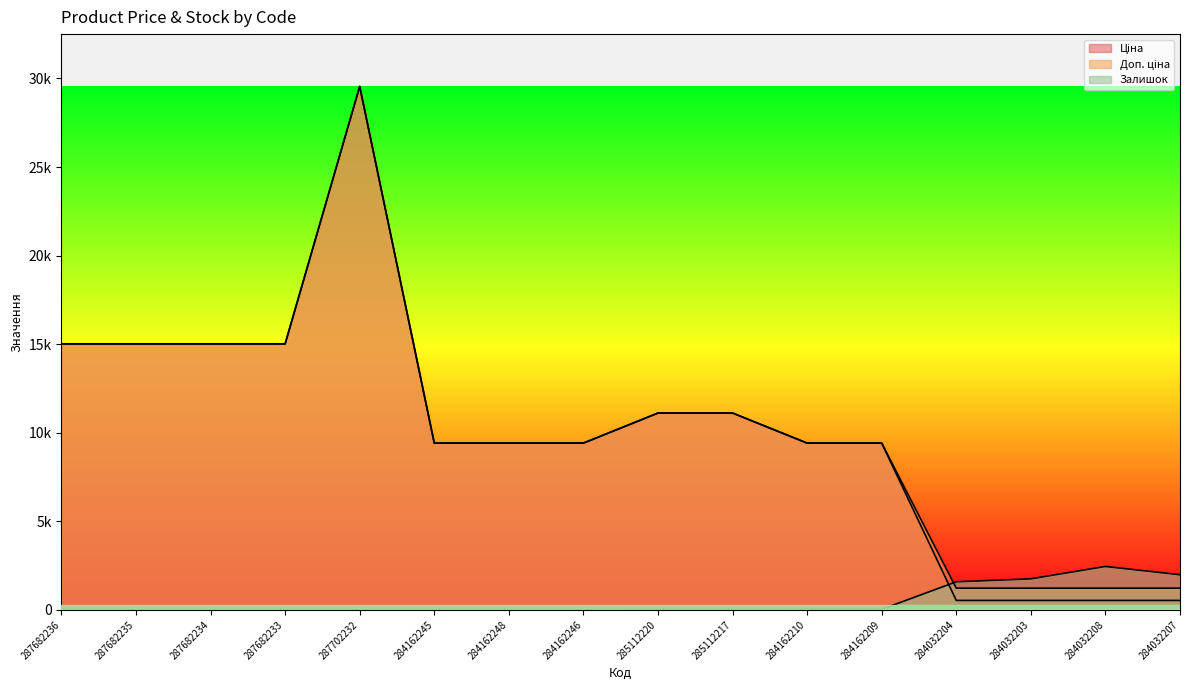

What is the spread (max minus min) of values at 284032207?

1450.6